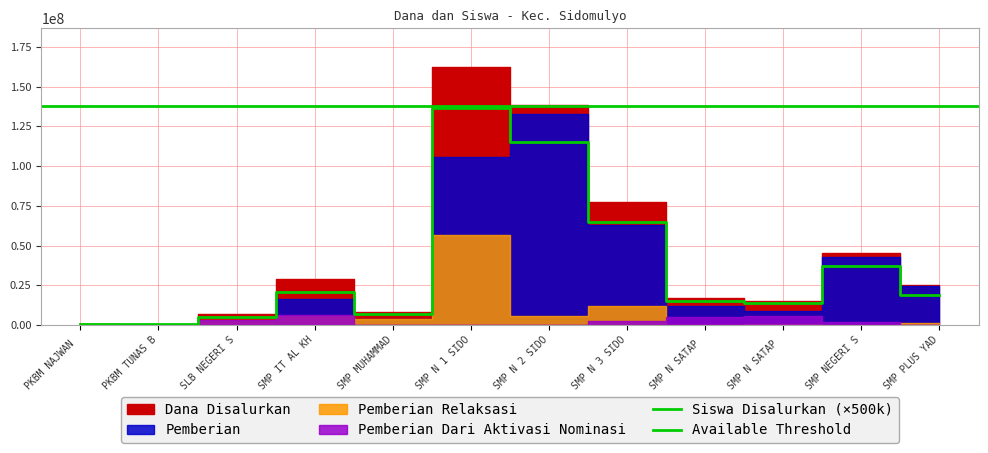

What is the total value across all series at SMP N SATAP 2 SIDOMULYO?

34500030